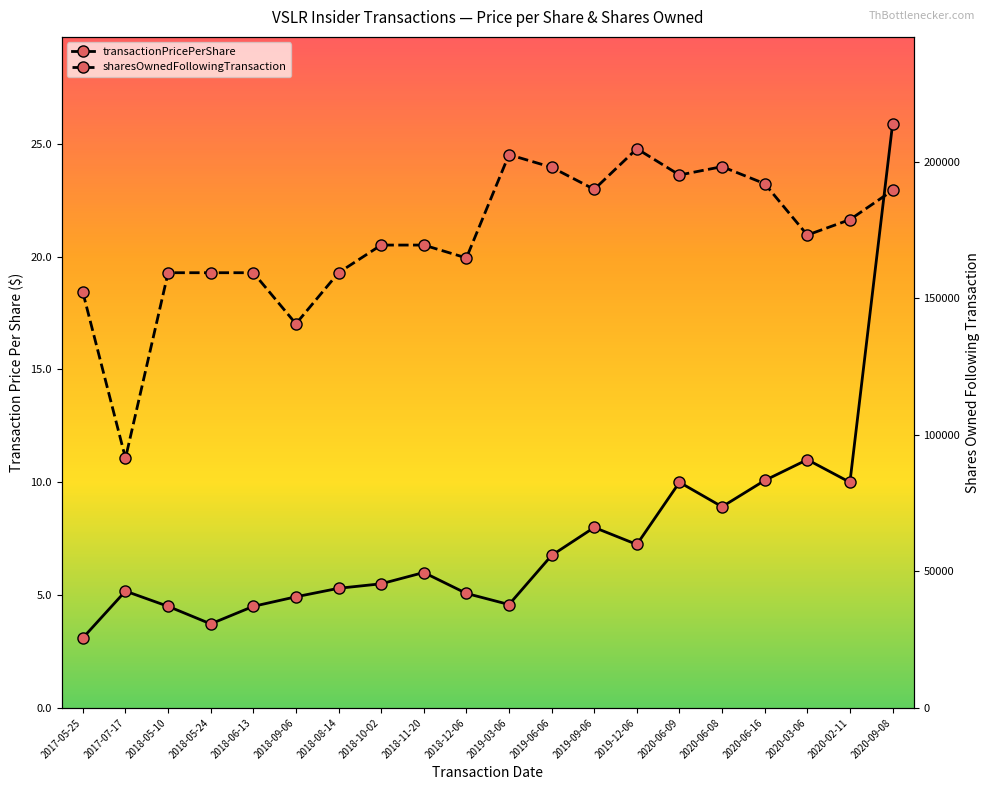

Rank the series by their average value, from highest to lowest.

sharesOwnedFollowingTransaction, transactionPricePerShare